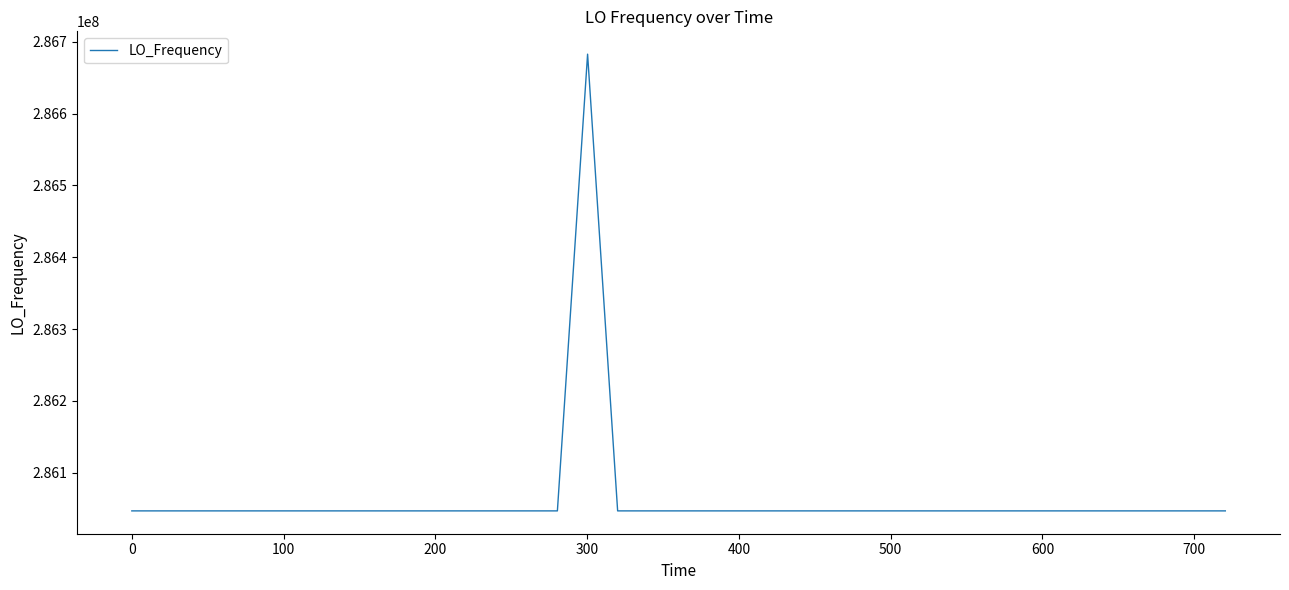

What is the average value?

286062893.7